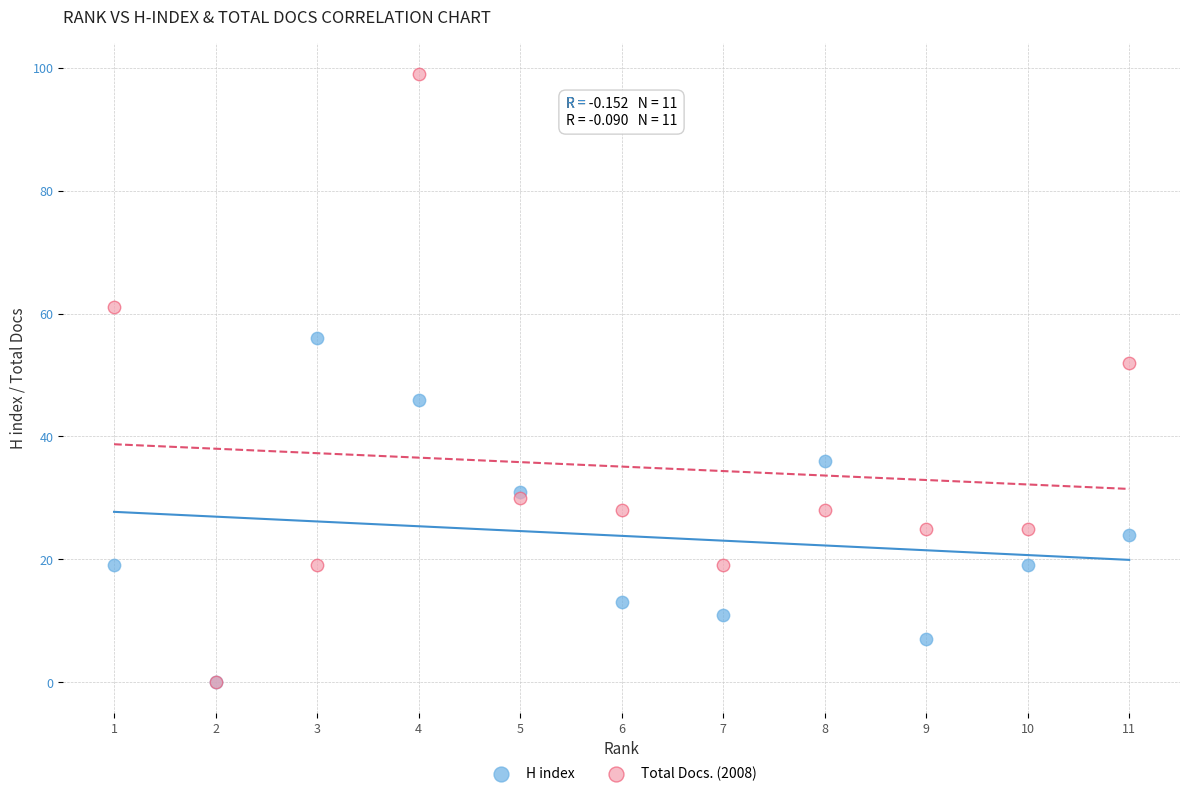

What are all the series names shown in the legend?

H index, Total Docs. (2008)